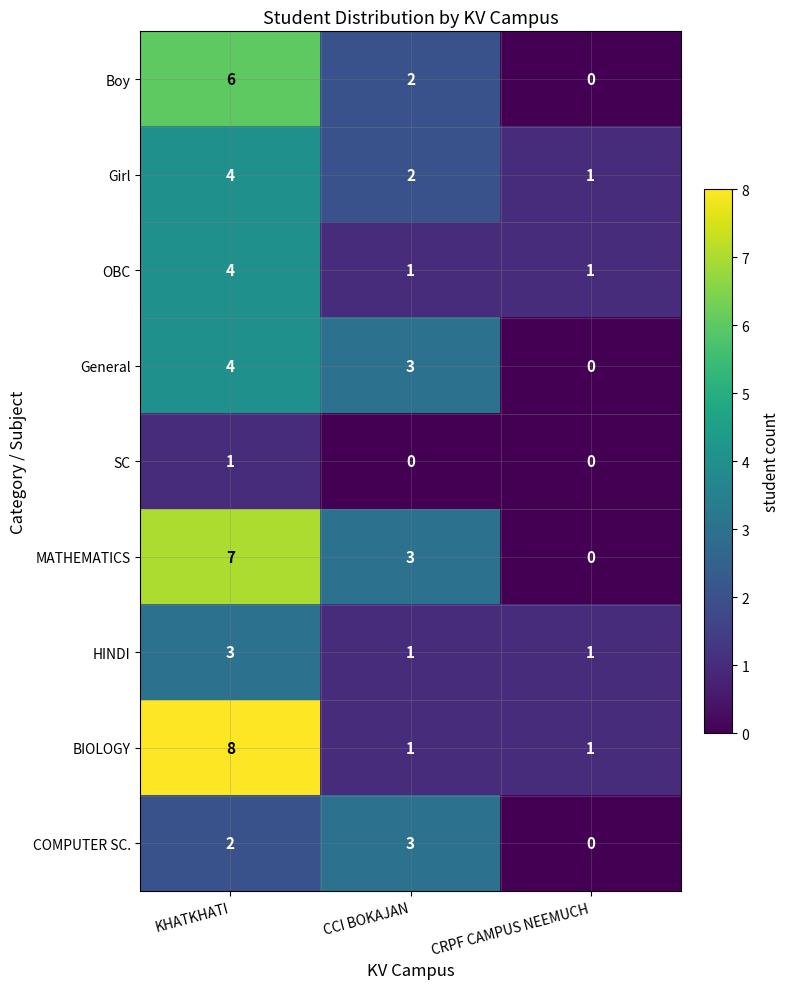

What is the difference between the highest and lowest values at KHATKHATI?

7